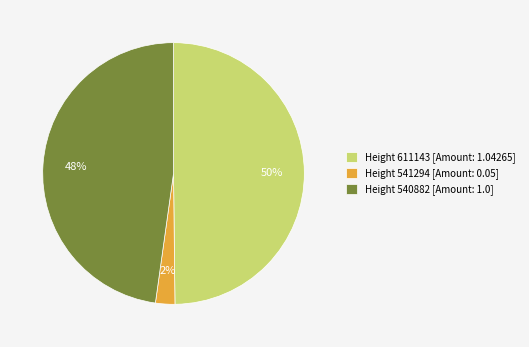

To the nearest percent, what is the average slice percentage?

33%